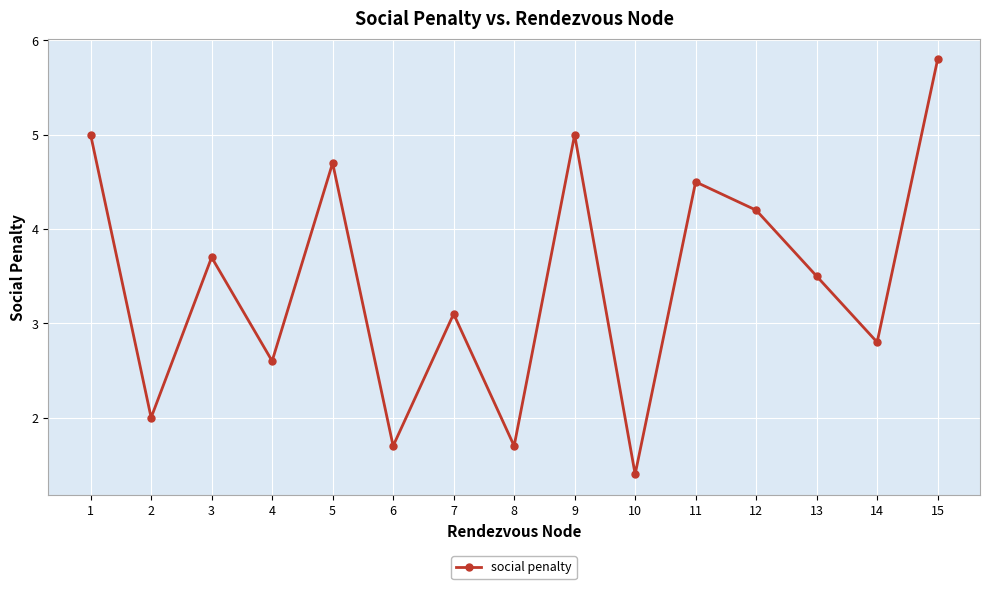

What is the sum of all values?

51.7